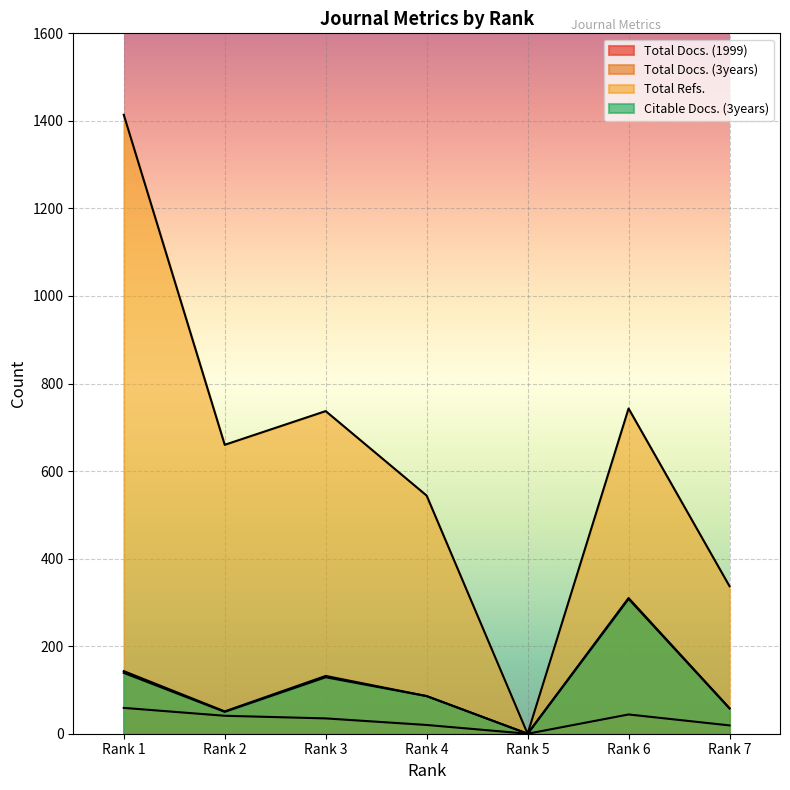

What is the difference between the maximum and minimum values in the Total Refs. series?

1414